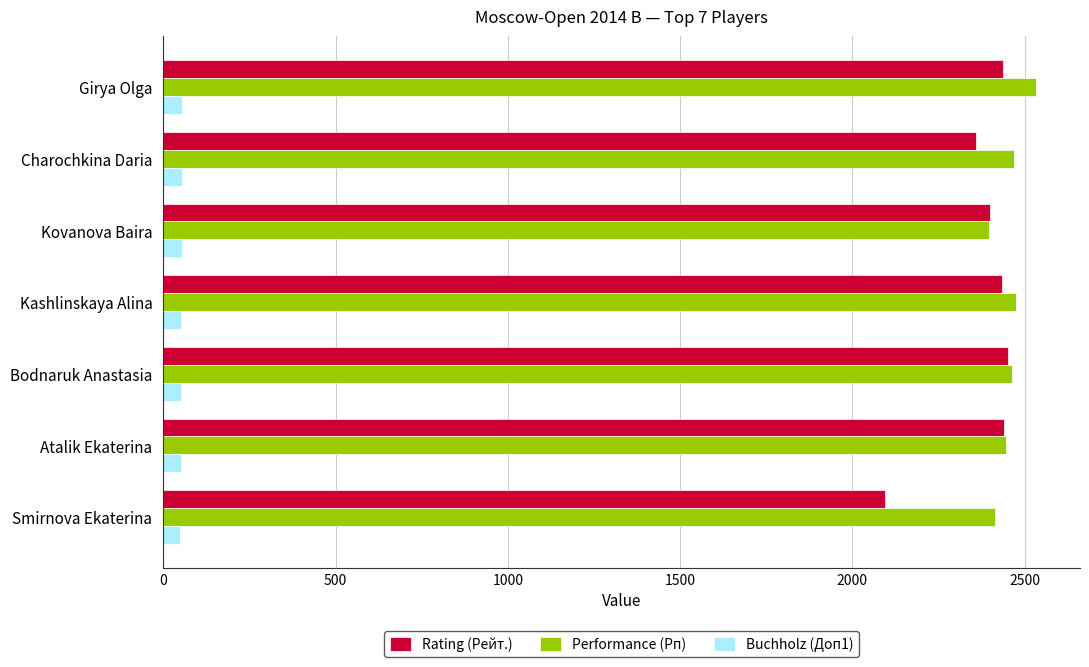

What is the highest value of the Performance (Рп) series?

2534.0